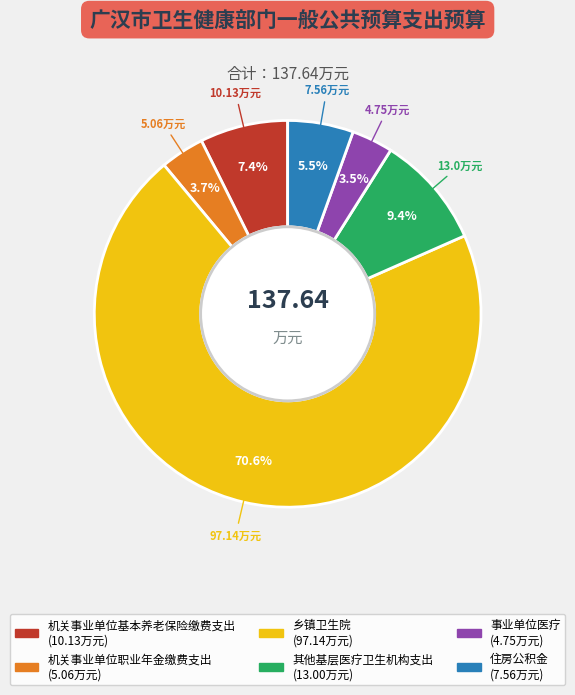

What is the largest slice in the pie chart?

乡镇卫生院